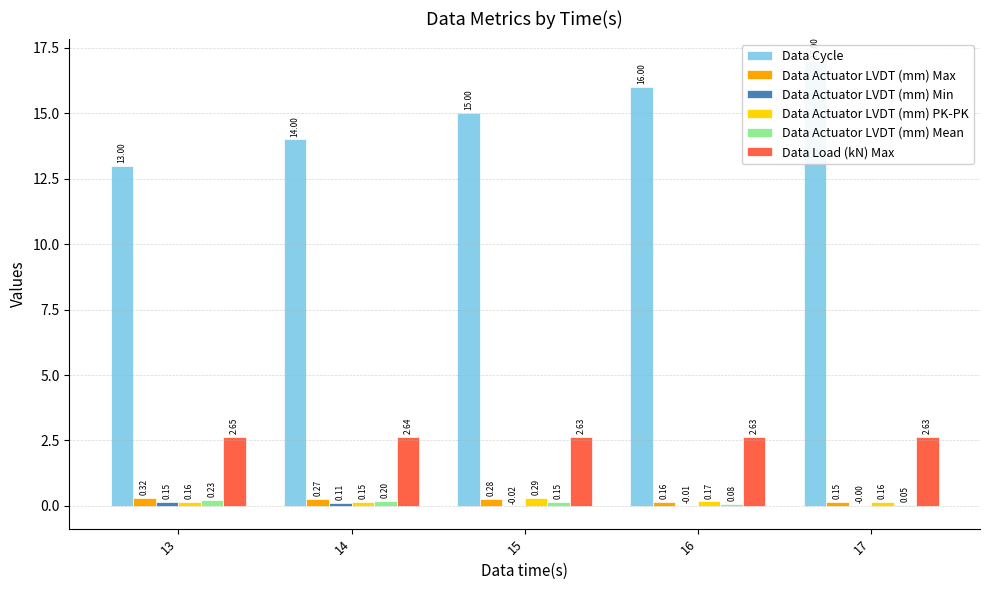

List the labels in order of Data Actuator LVDT (mm) Max value, smallest first.

17, 16, 14, 15, 13